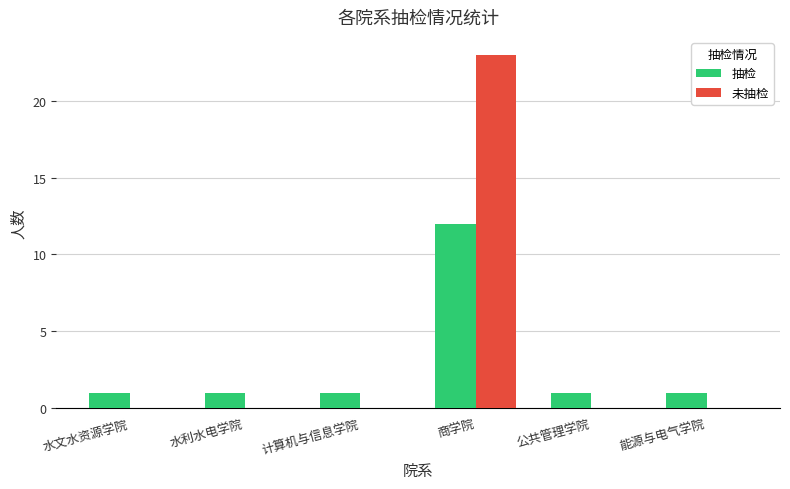

Which series changed the most between 商学院 and 能源与电气学院?

未抽检